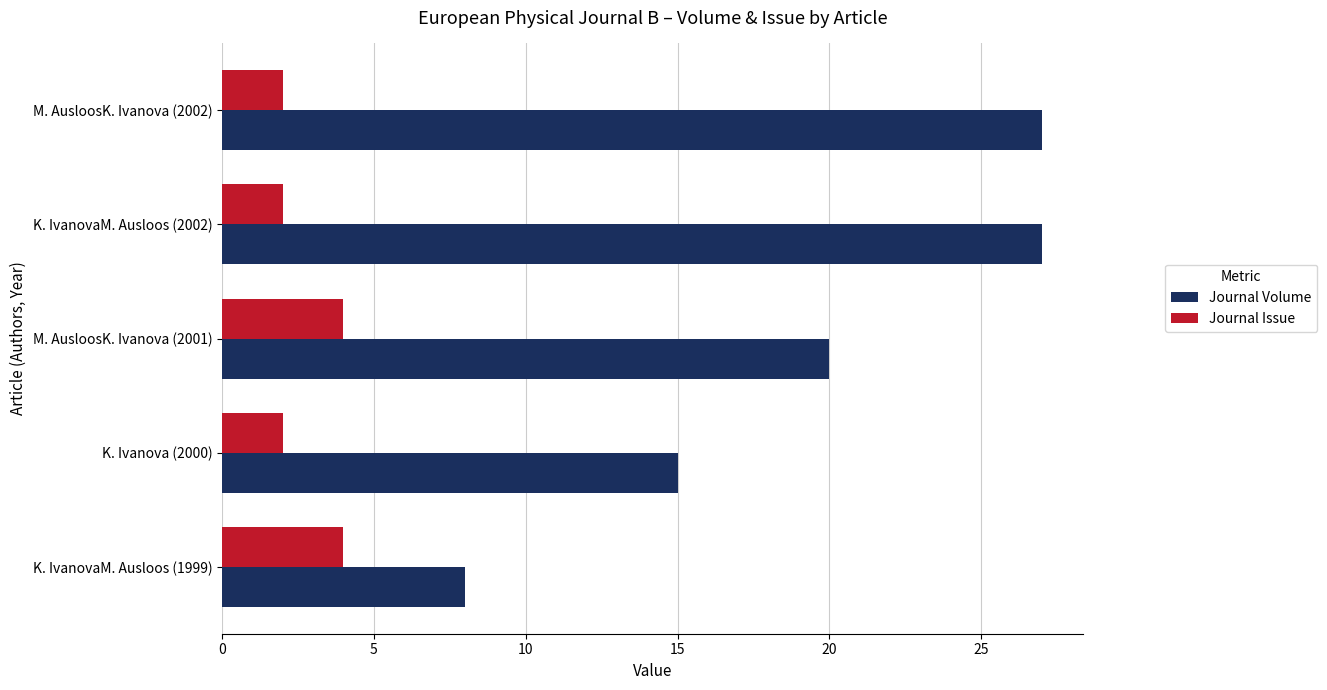

The Journal Volume series shows 27 at K. Ivanova (2000). True or false?

False